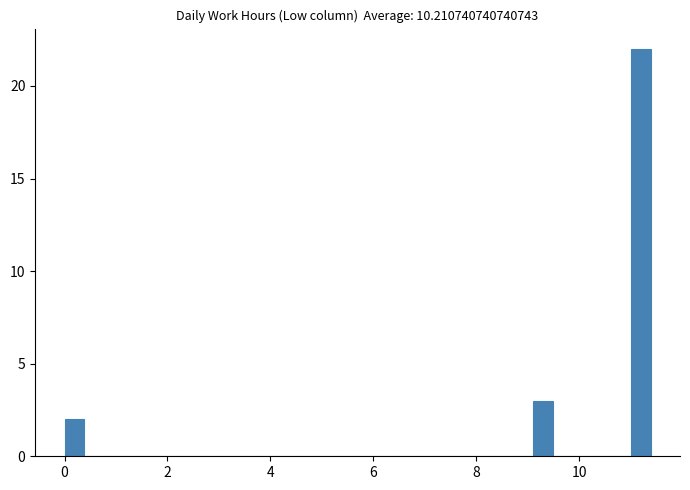

Read against the x-axis, roughly where is the centre of the tallest bar?

11.2